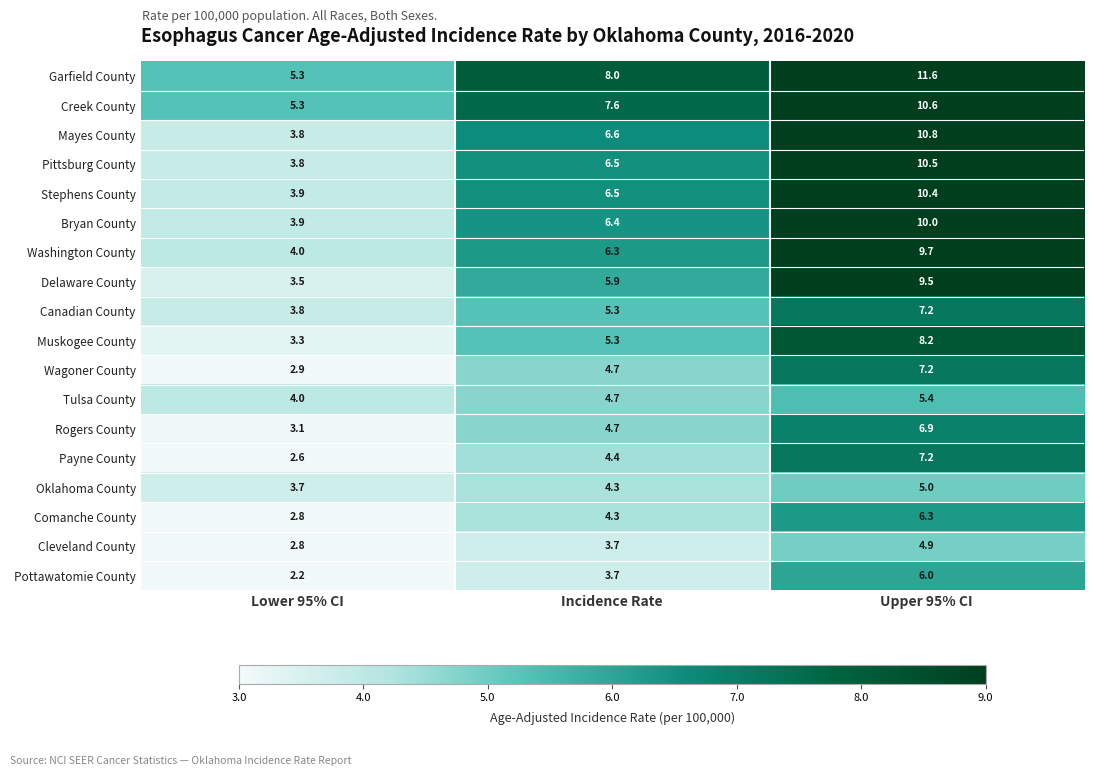

What is the difference between the maximum and minimum values in the Creek County series?

5.3